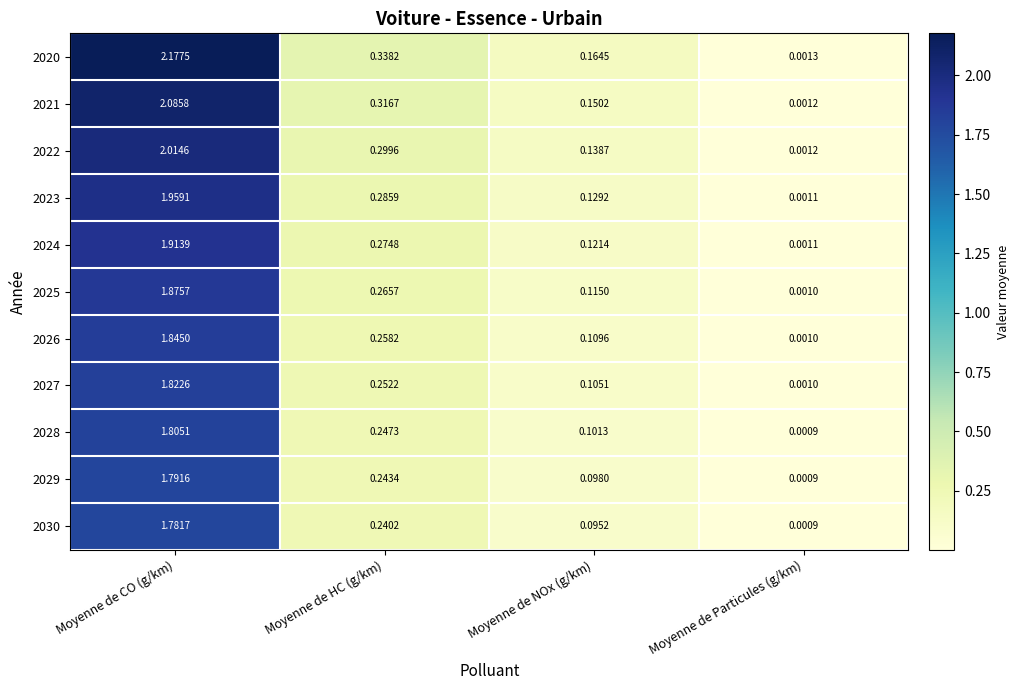

At which label is 2030 closest to 0?

Moyenne de Particules (g/km)